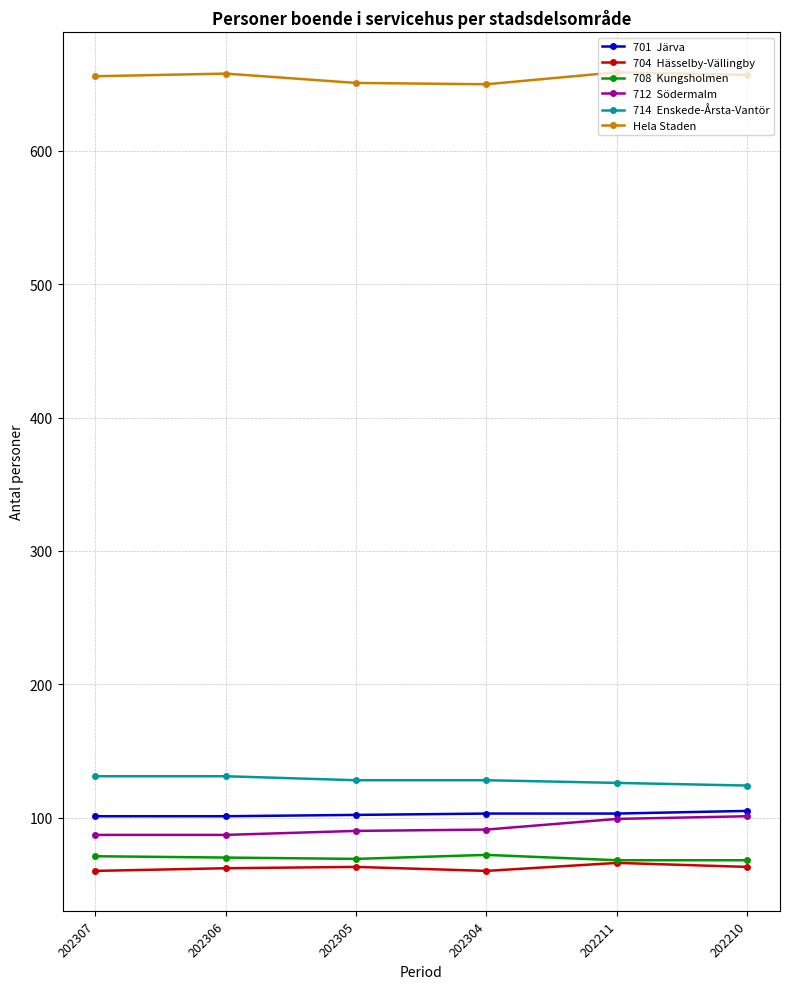

What is the total value across all series at 202307?

1106